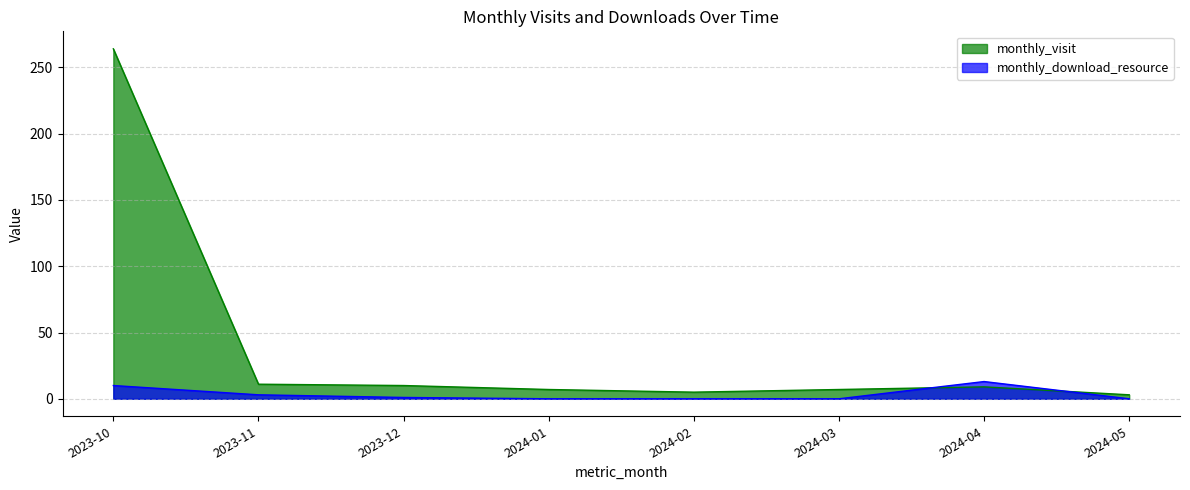

What position from the right is 2024-05?

1